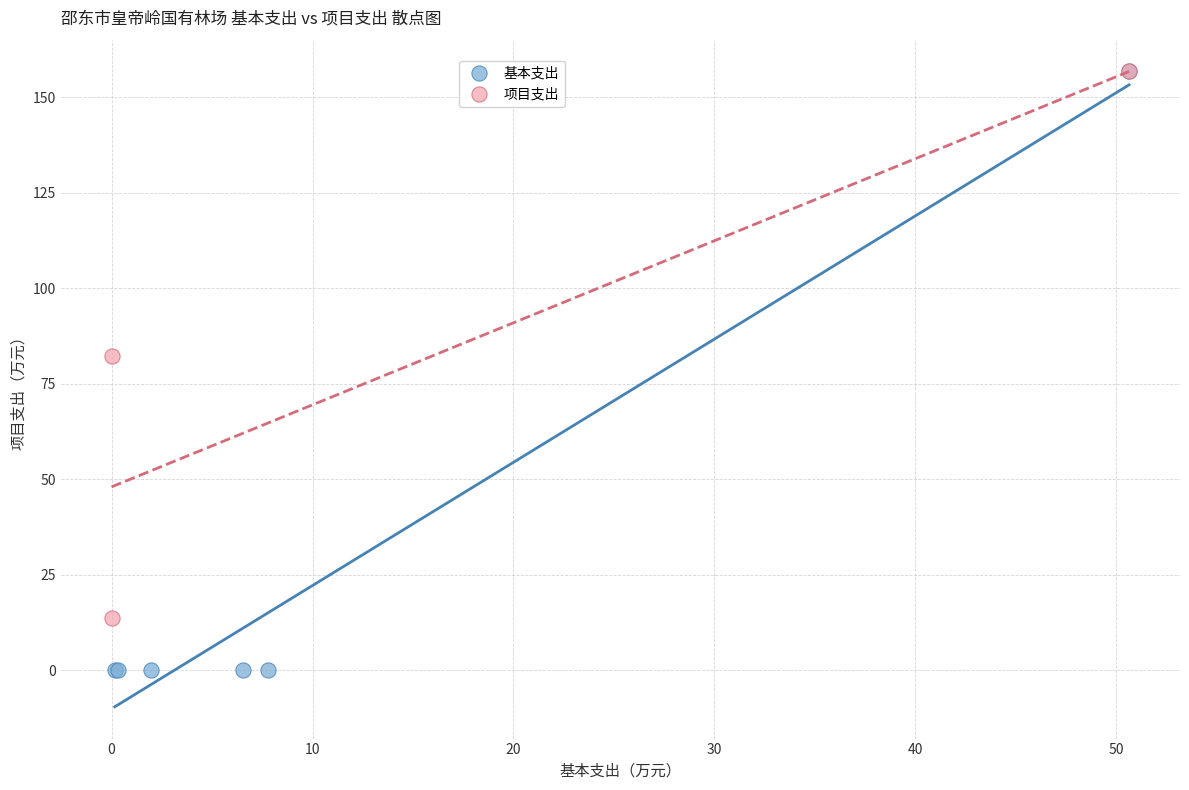

Which series contains the lowest Y value?

基本支出